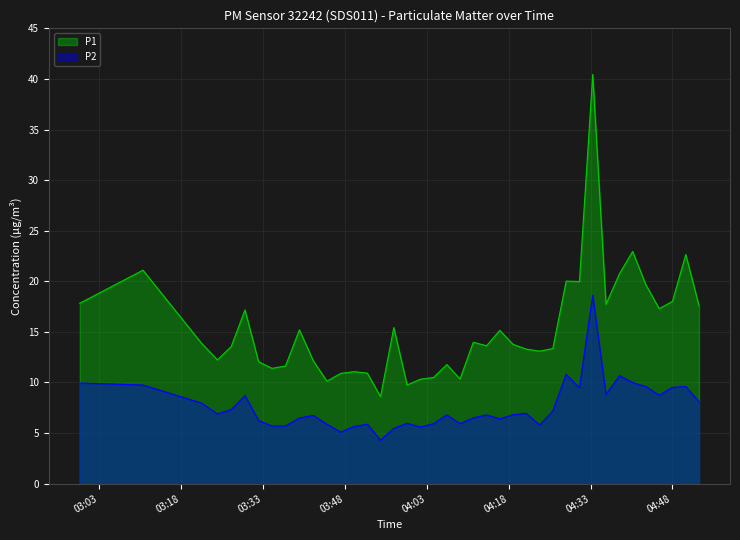

What is the difference between the maximum and minimum values in the P1 series?

31.9